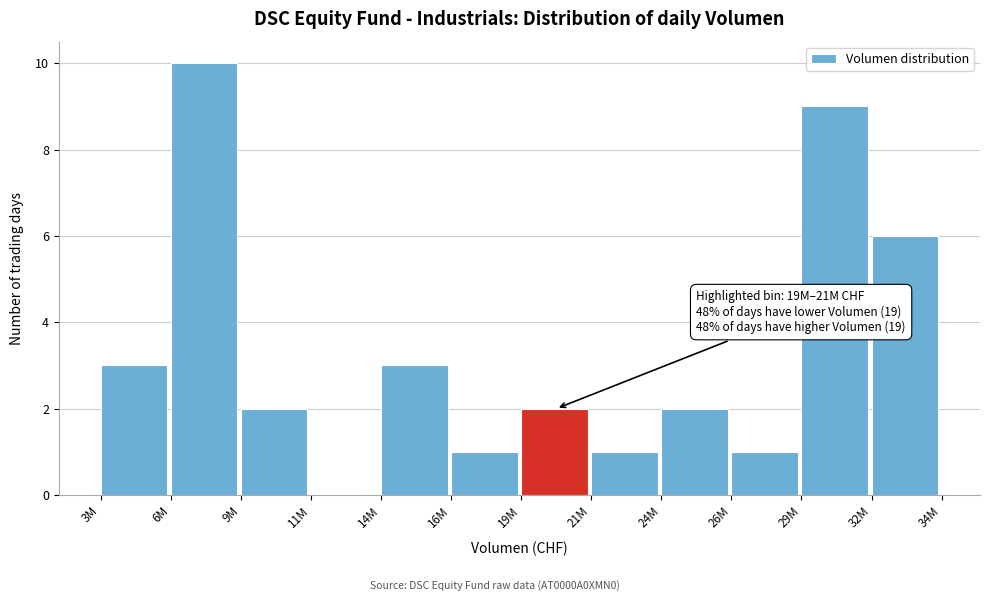

Reading left to right, list all the values displayed in this chart.

3M=3	6M=10	9M=2	11M=0	14M=3	16M=1	19M=2	21M=1	24M=2	26M=1	29M=9	32M=6